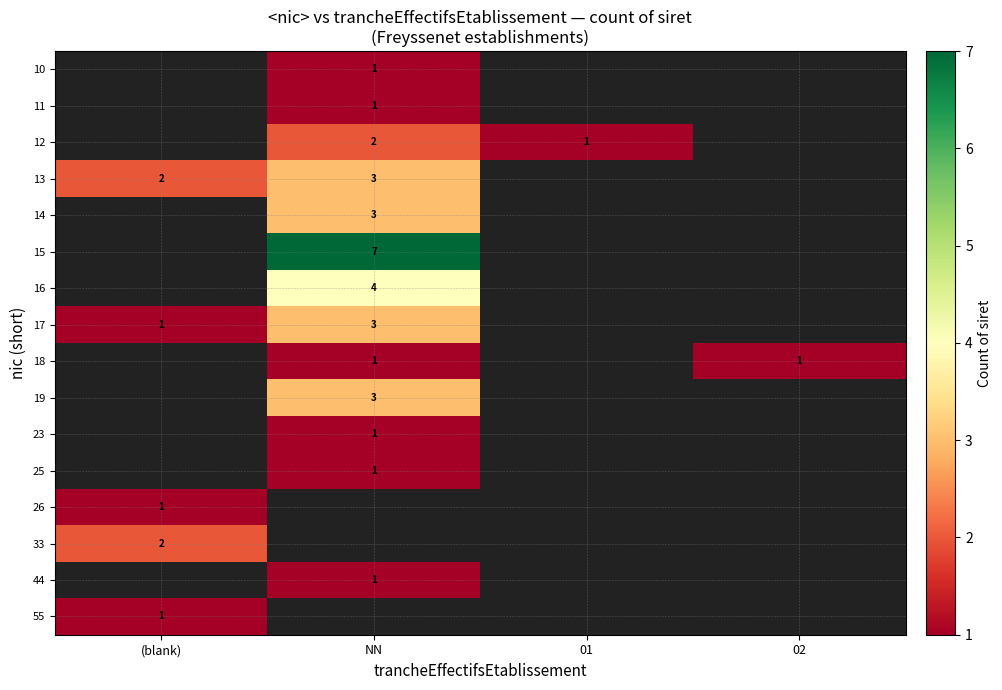

Is it true that 10 equals 1 at NN?

True